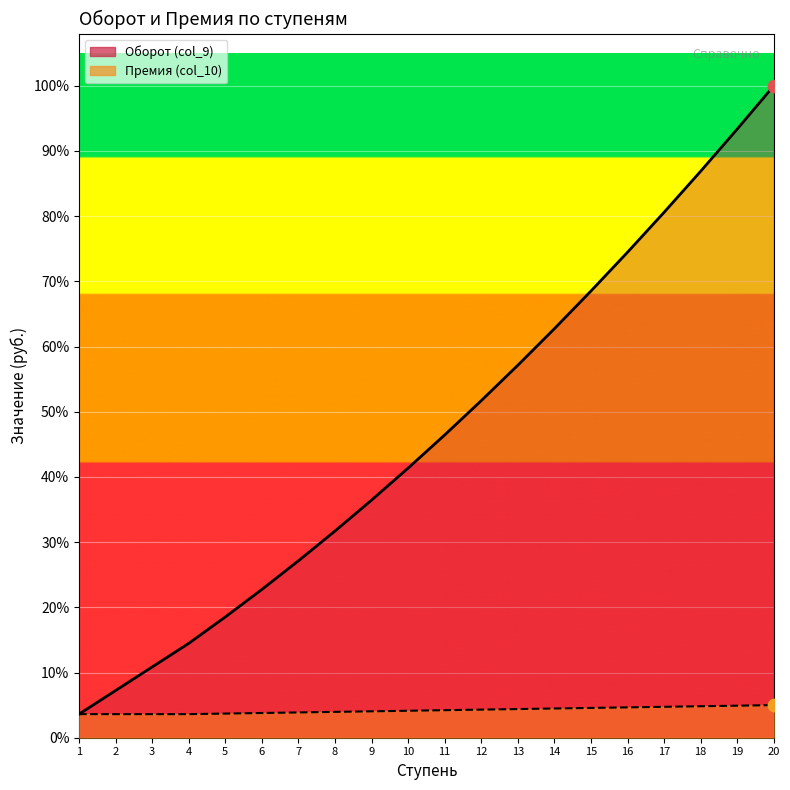

Which series has the widest spread of Y values?

Оборот (col_9)